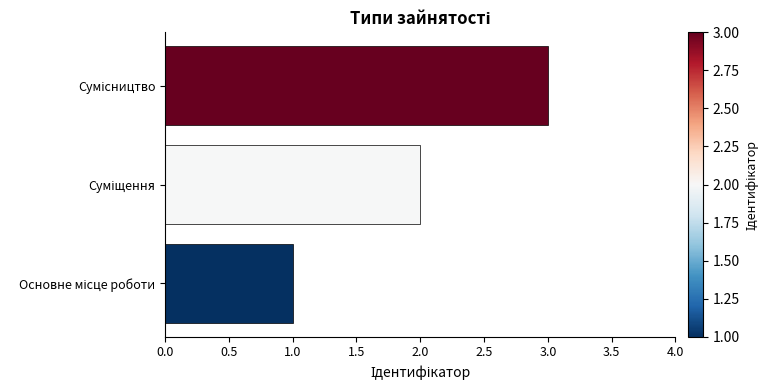

How many bars are there in total?

3